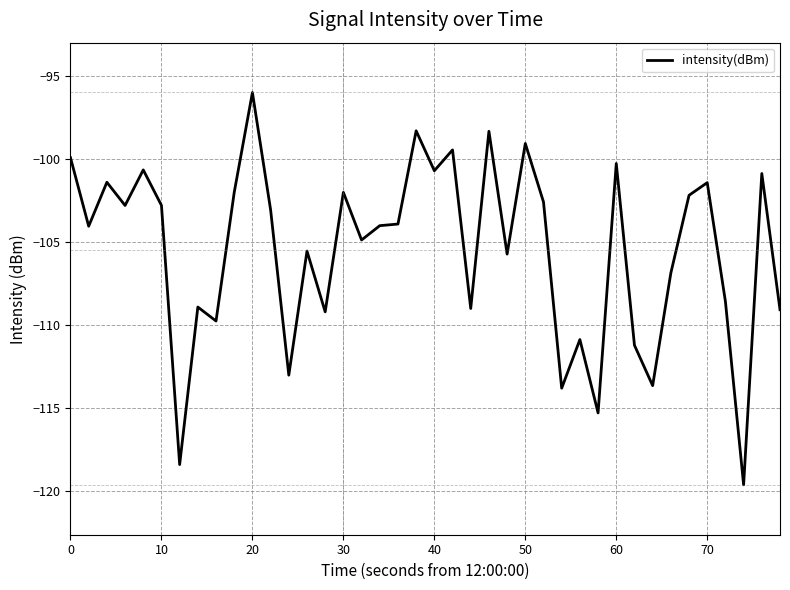

Does the chart display data point markers on the line(s)?

No